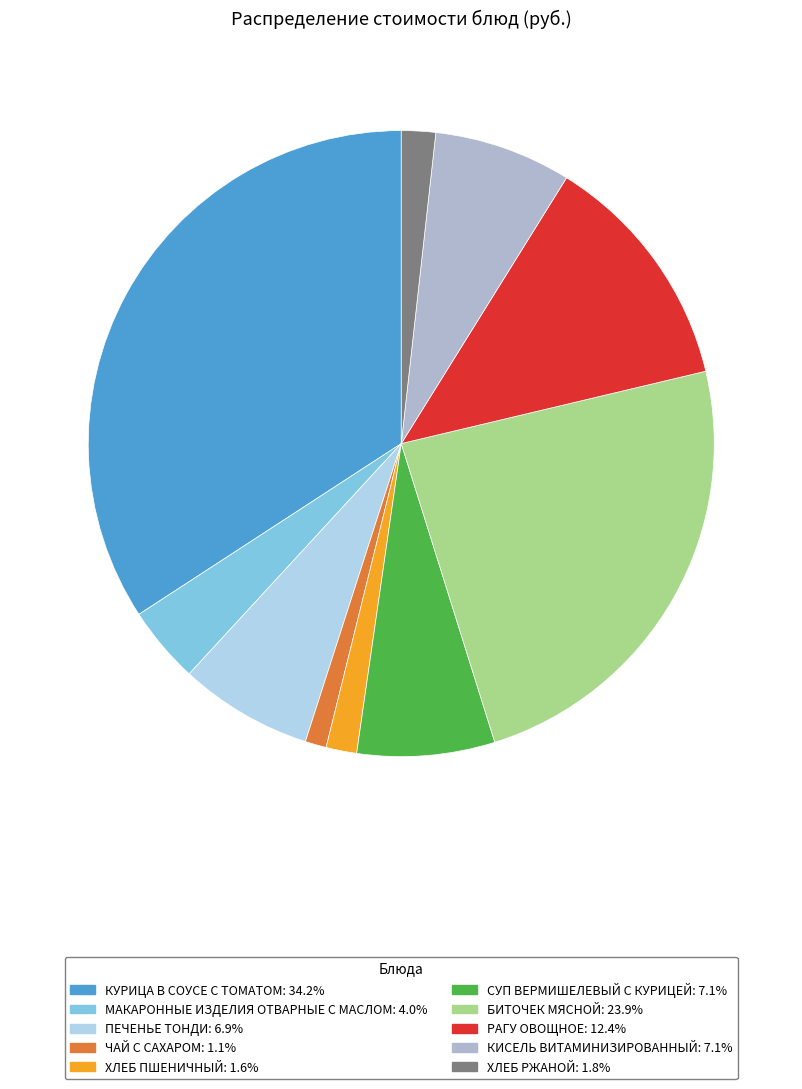

Count the number of slices in the pie.

10